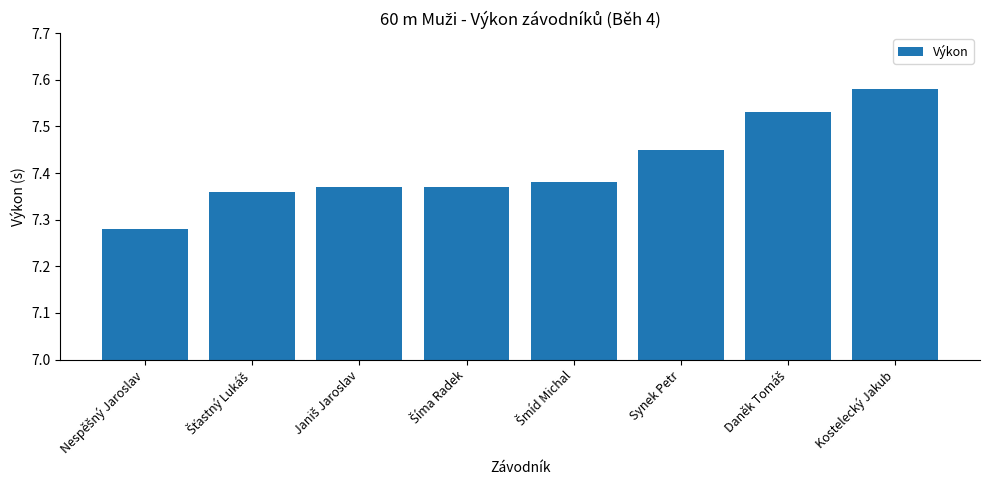

What is the label of the 1st bar from the right?

Kostelecký Jakub